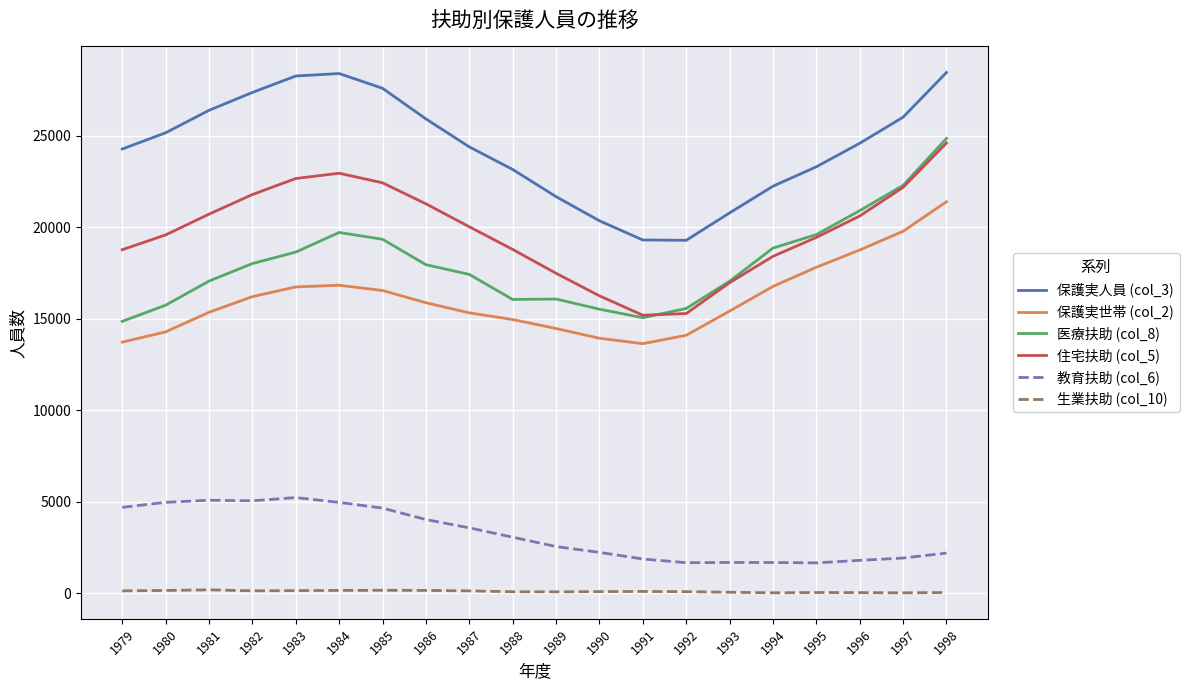

At which label is 保護実世帯 (col_2) closest to 17508?

1995